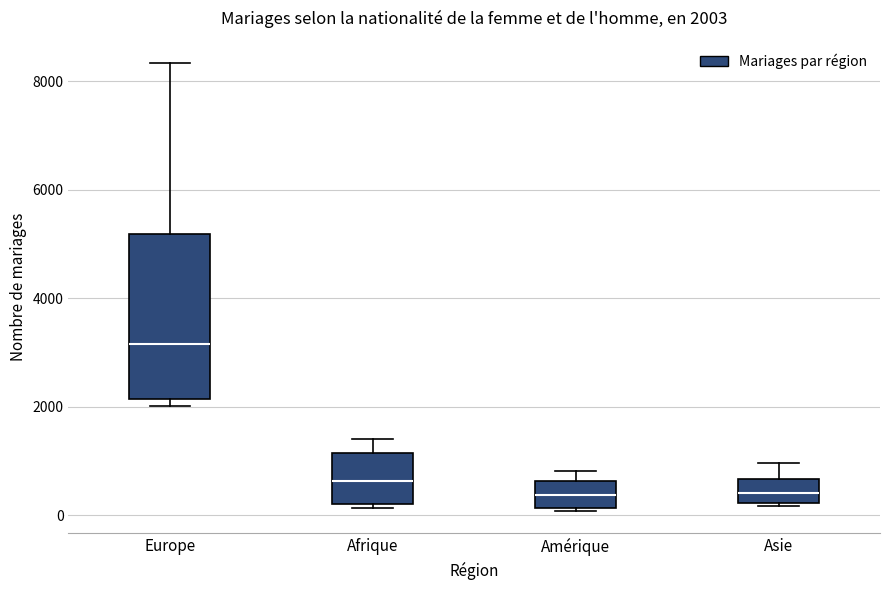

Comparing the boxes themselves (not the whiskers), which one is the tallest?

Europe